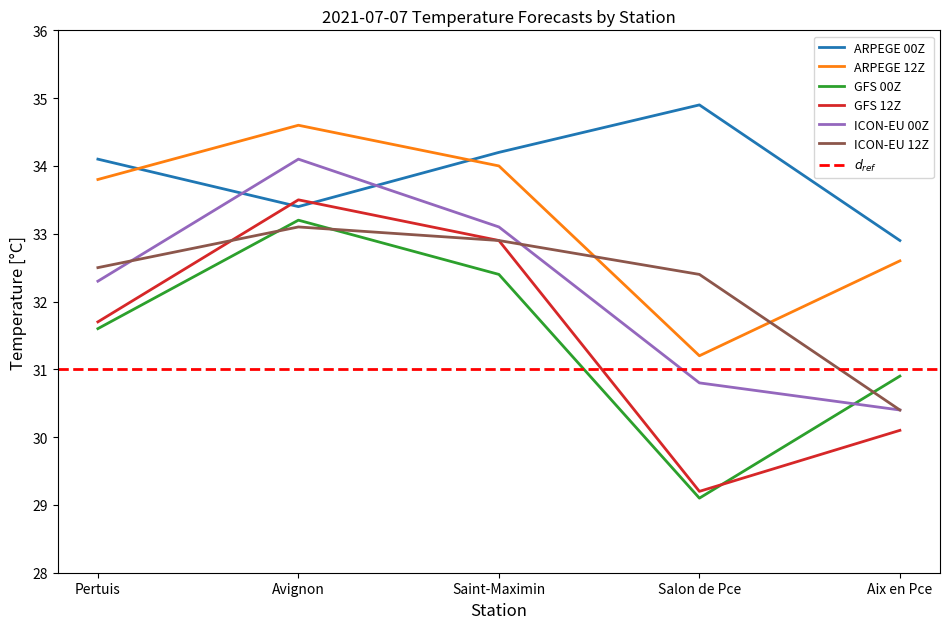

What is the sum of the ICON-EU 00Z values at Aix en Pce and Salon de Pce?

61.2